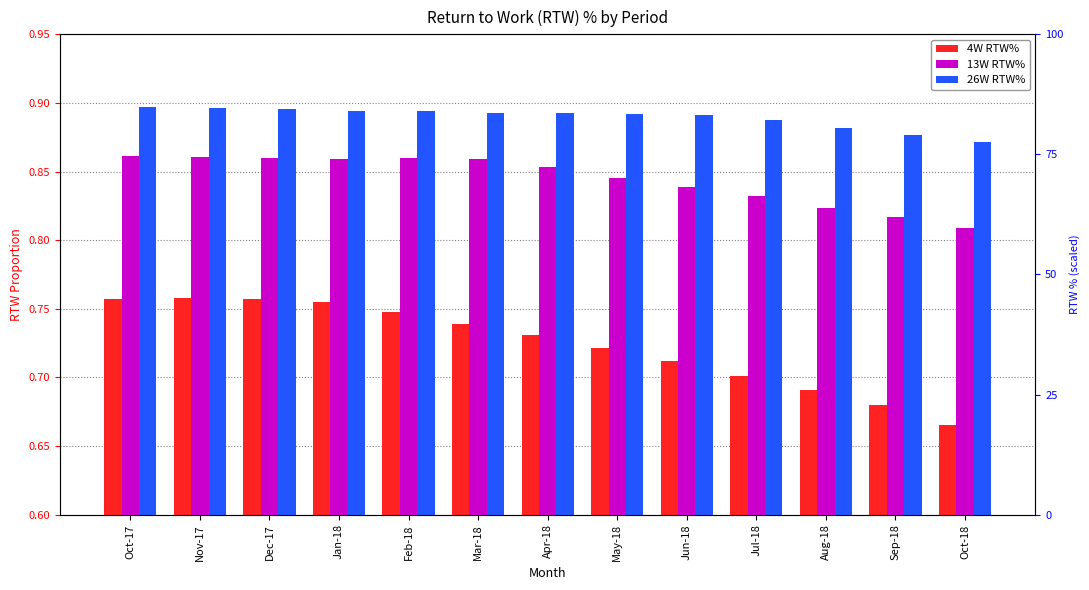

What is the value of the 4W RTW% bar at the 13th from the left?

0.7